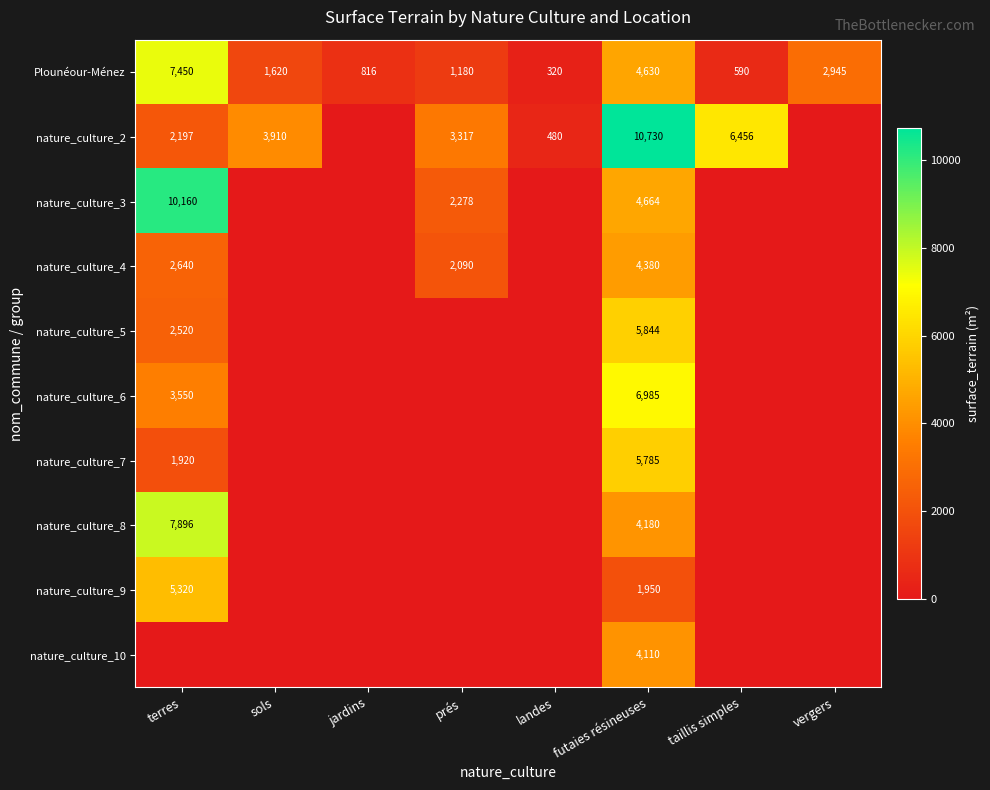

What is the difference between the Plounéour-Ménez values at terres and landes?

7130